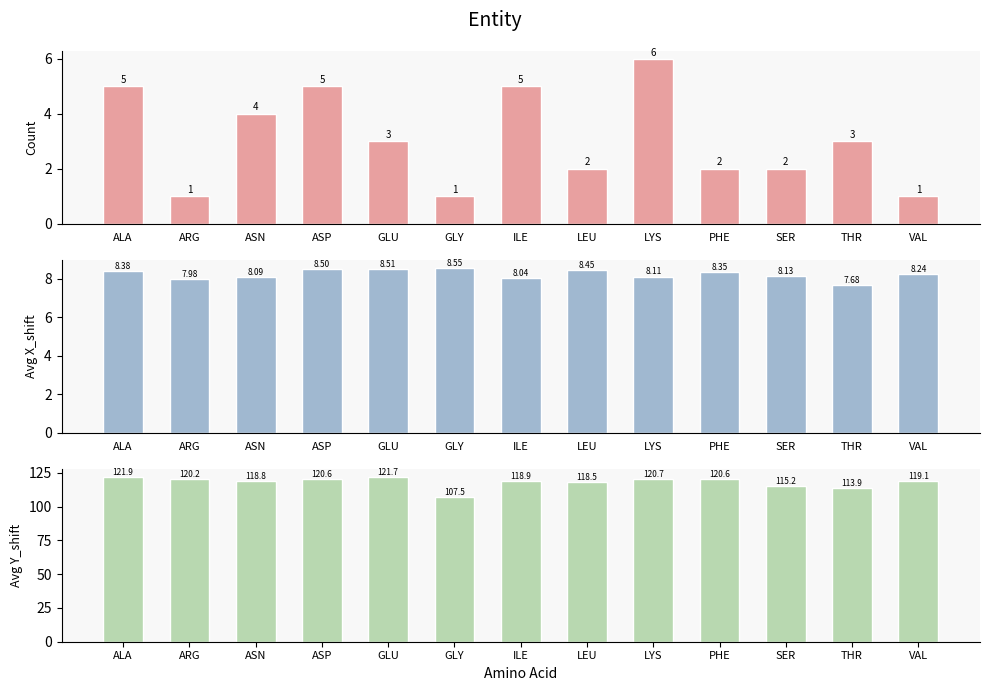

The value of Count at THR is 1.5. True or false?

False